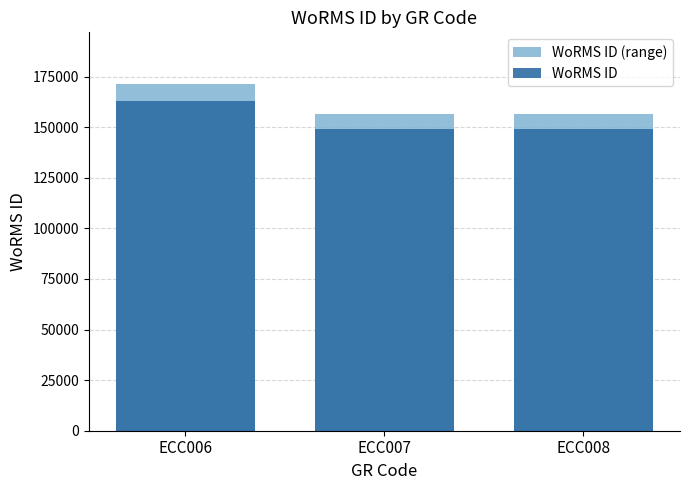

Is the value of WoRMS ID at ECC007 greater than the value of WoRMS ID (range) at ECC006?

No